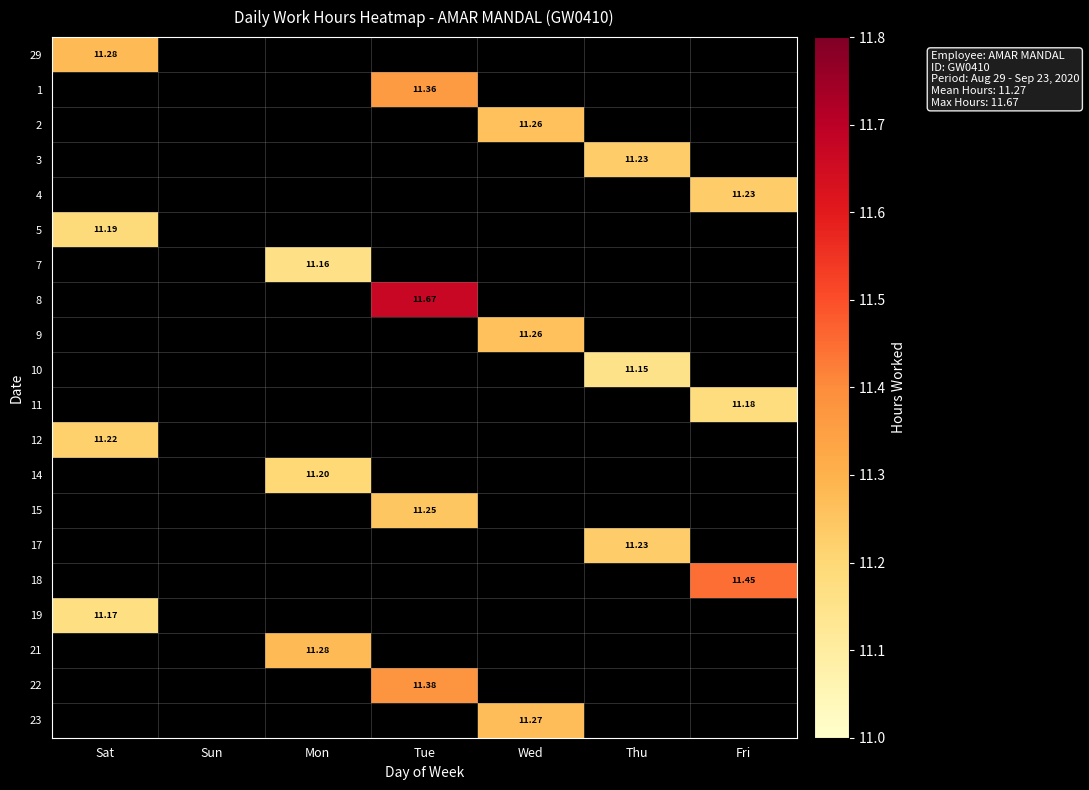

At which category is the sum across all series the highest?

Tue